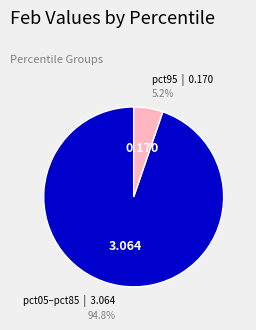

Is there a majority slice in this chart?

Yes